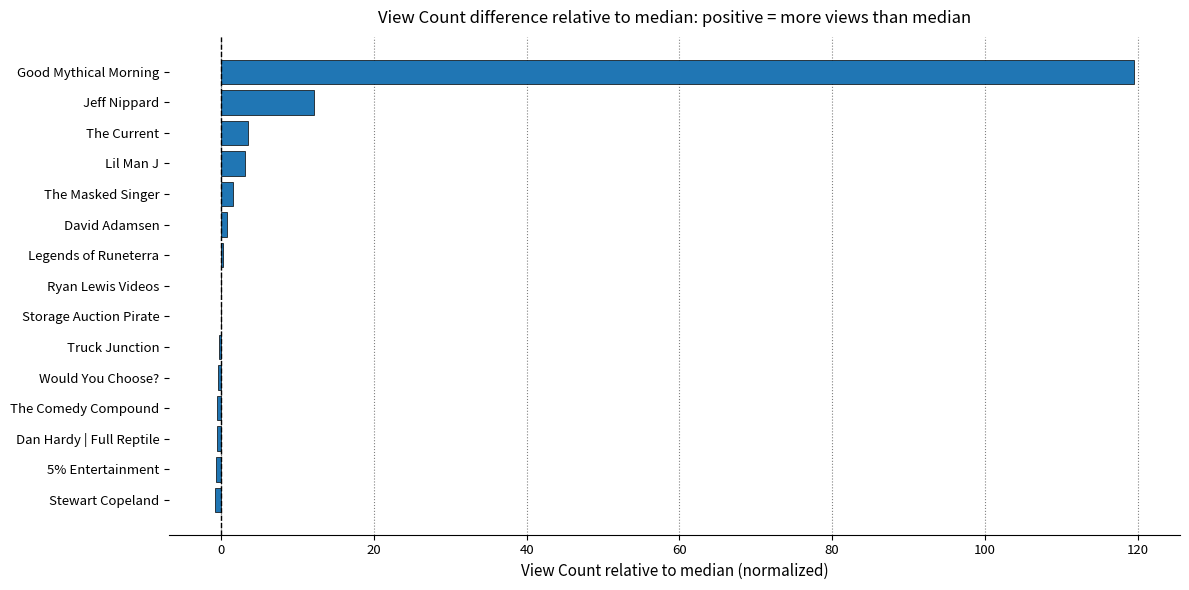

What is the maximum value shown in the chart?

119.5